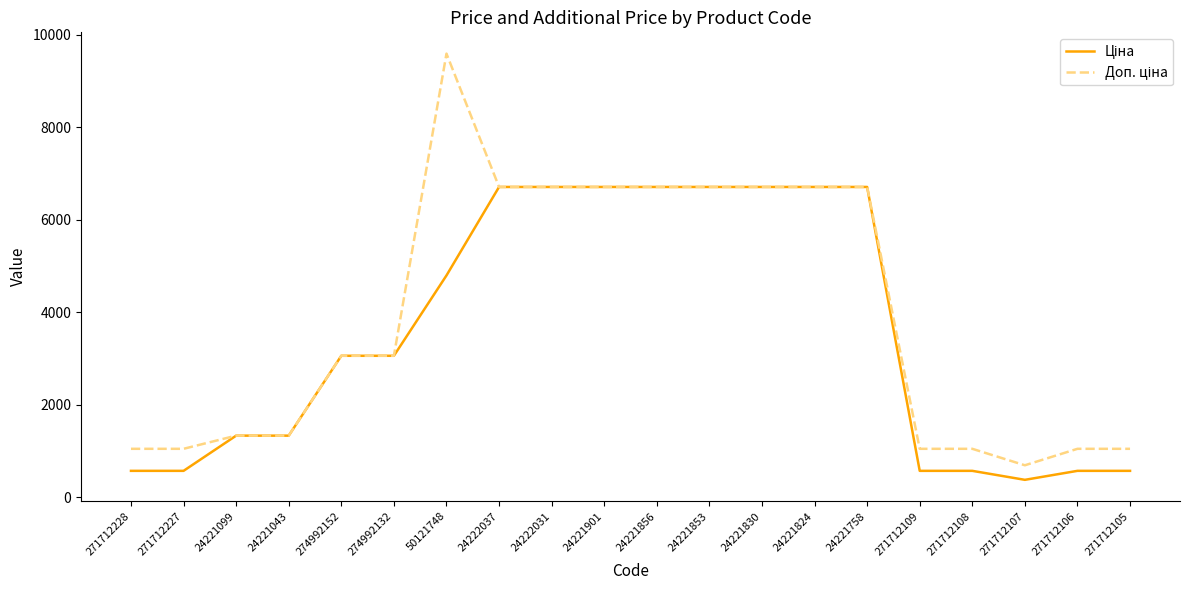

How many lines are shown in the chart?

2